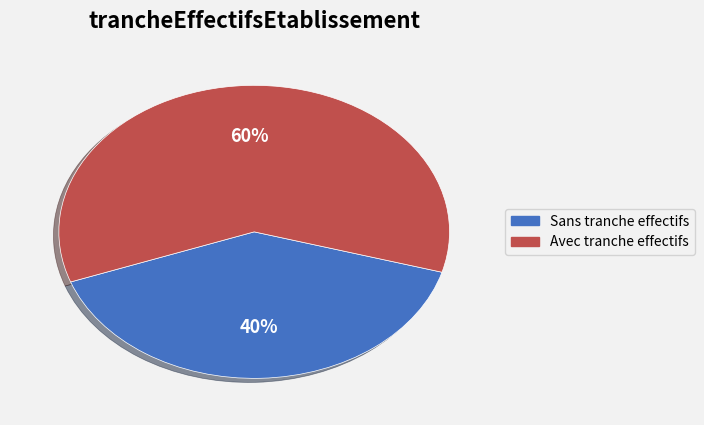

To the nearest percent, what is the average slice percentage?

50%